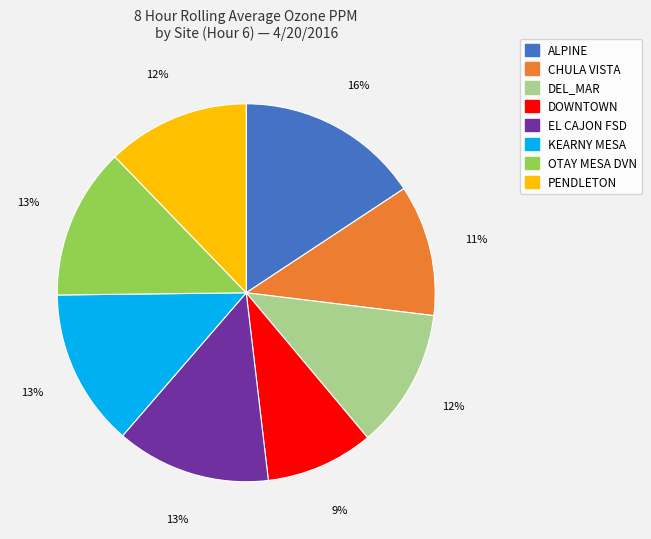

Is the sum of PENDLETON and KEARNY MESA greater than half?

No